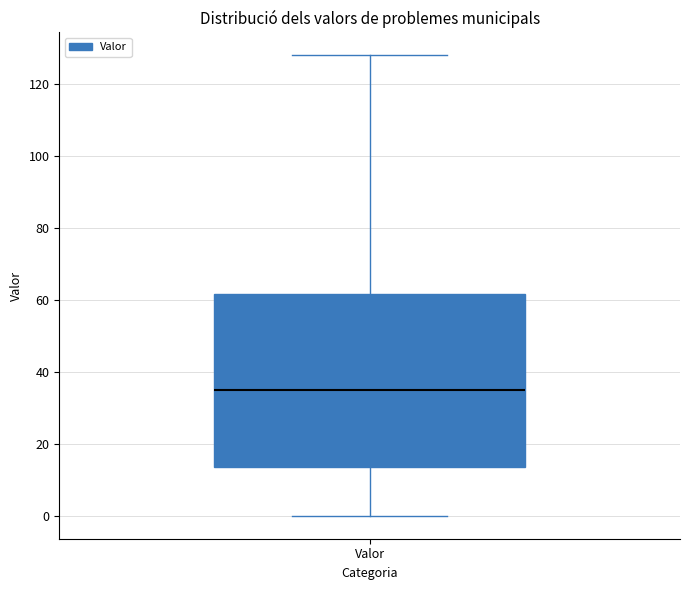

Where does the upper whisker of the box for Valor end on the y-axis? The values are not printed on the chart, so give them approximately, as read against the axis.

128